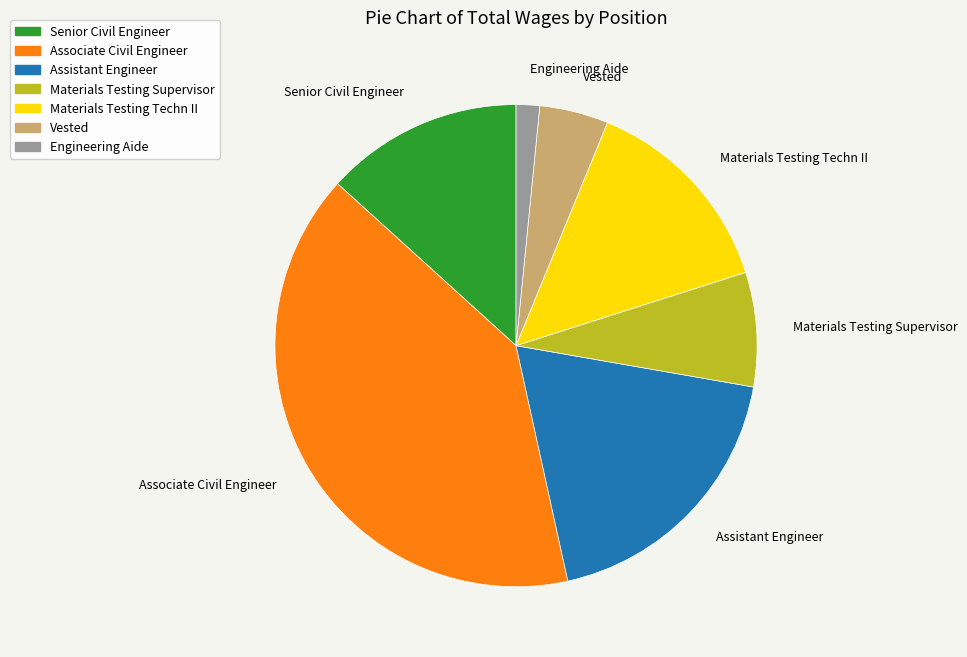

Which has a higher value, Materials Testing Supervisor or Vested?

Materials Testing Supervisor